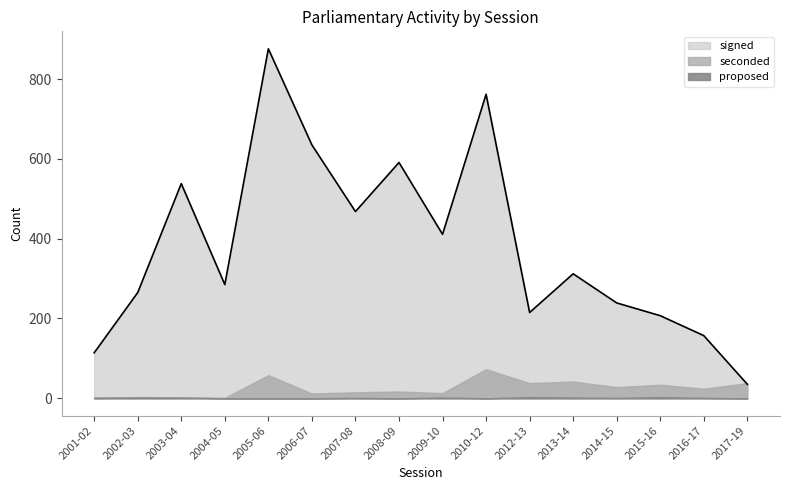

What is the spread (max minus min) of values at 2016-17?

156